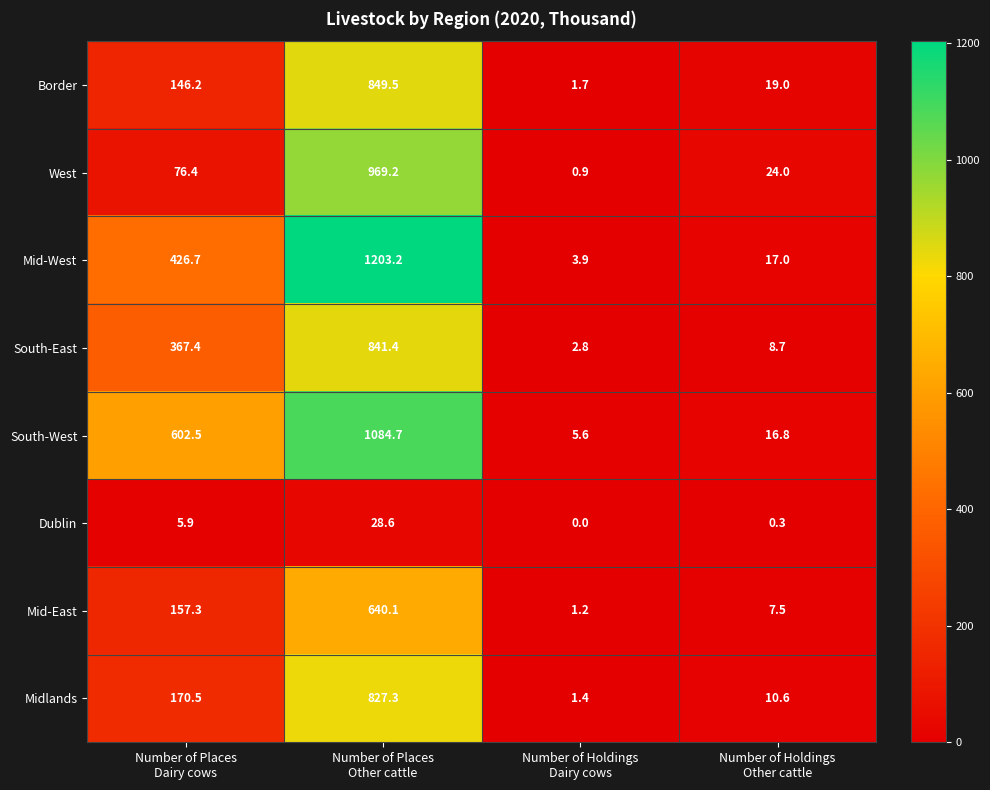

What is the total value across all series at Number of Places
Dairy cows?

1952.9